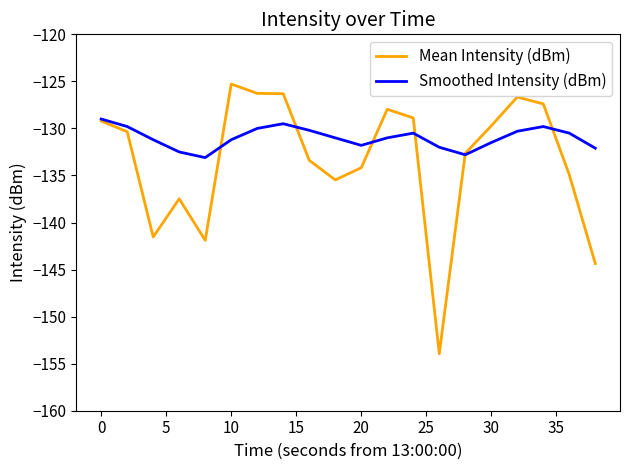

Does the chart display data point markers on the line(s)?

No